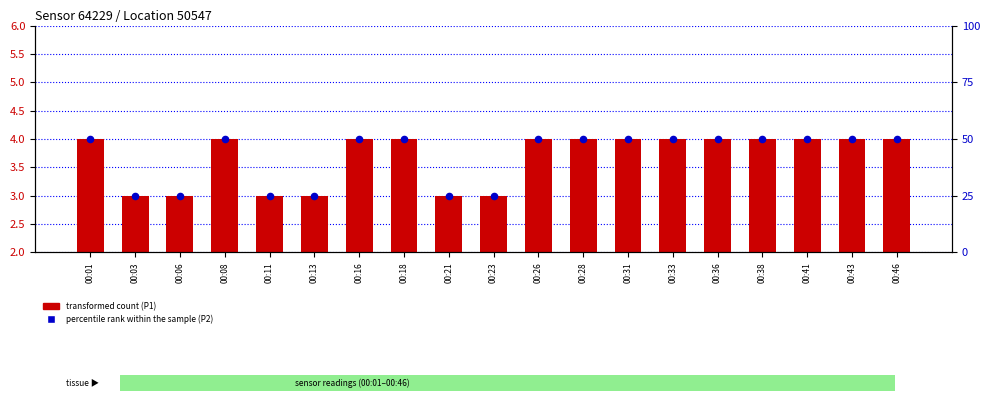

Is the value of transformed count at 00:03 greater than the value of percentile rank within the sample at 00:08?

No